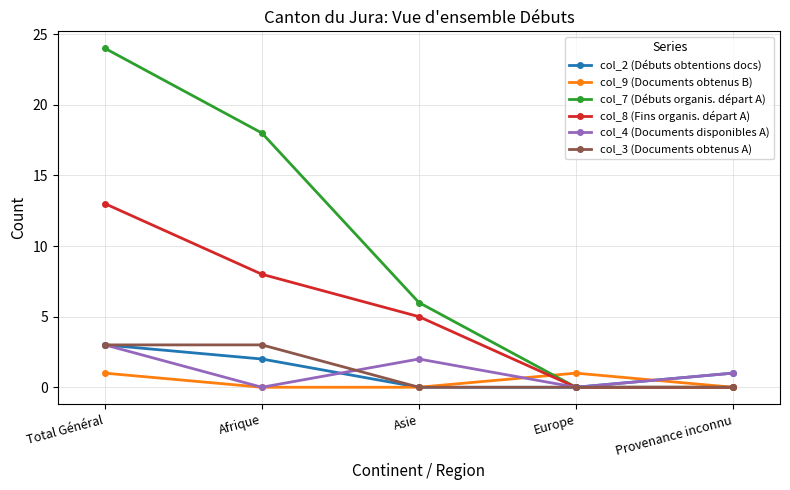

What is the maximum value for col_7 (Débuts organis. départ A)?

24